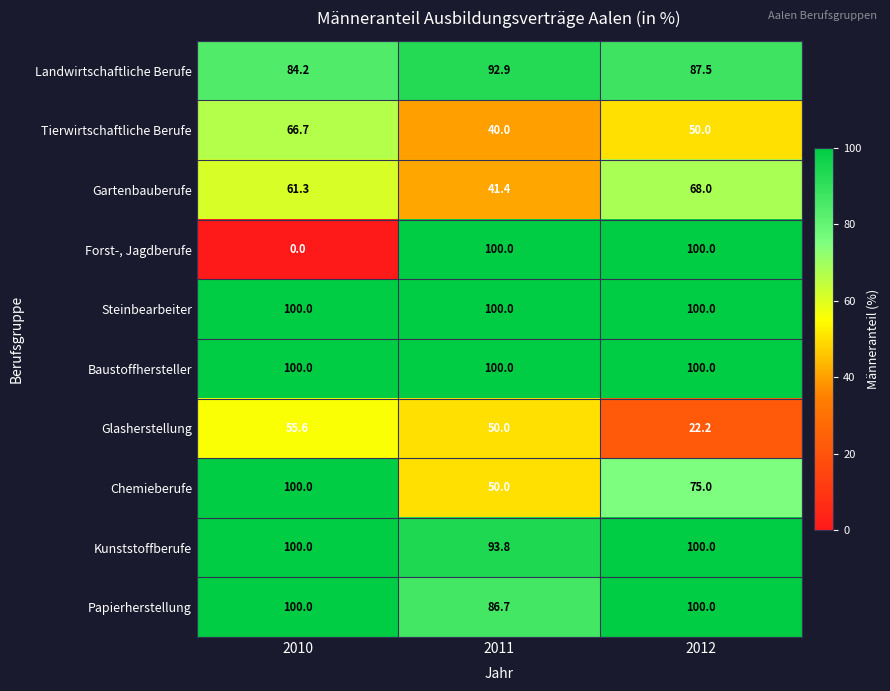

How many categories are shown in the chart?

3